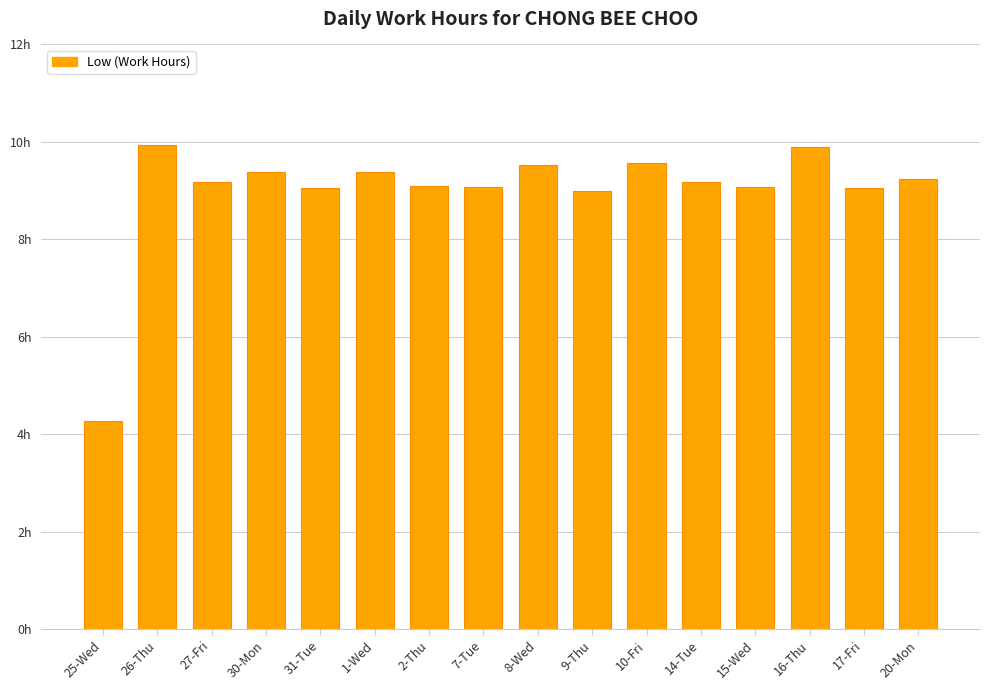

The chart shows a value of 9.2 at 14-Tue. True or false?

True